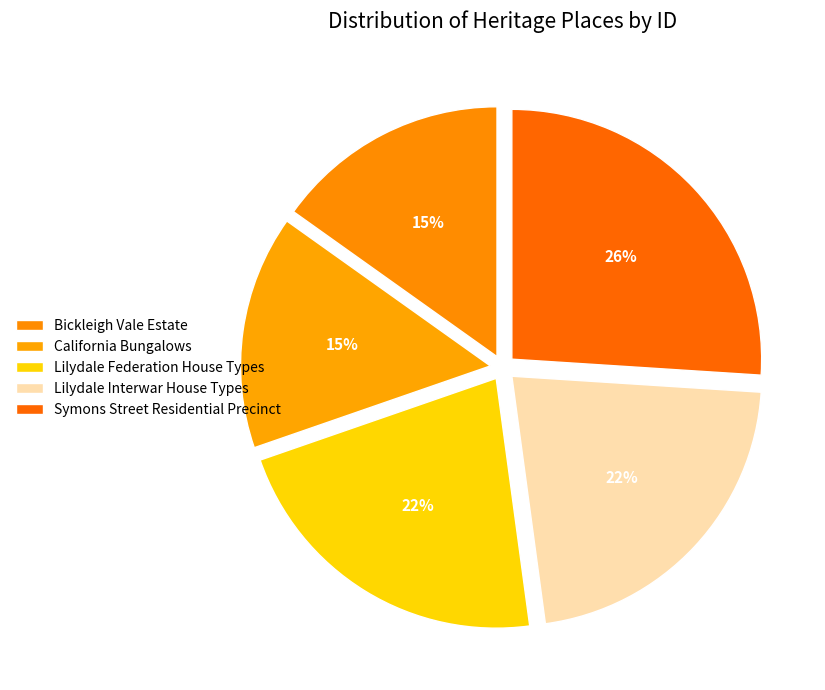

Does any single category account for the majority?

No